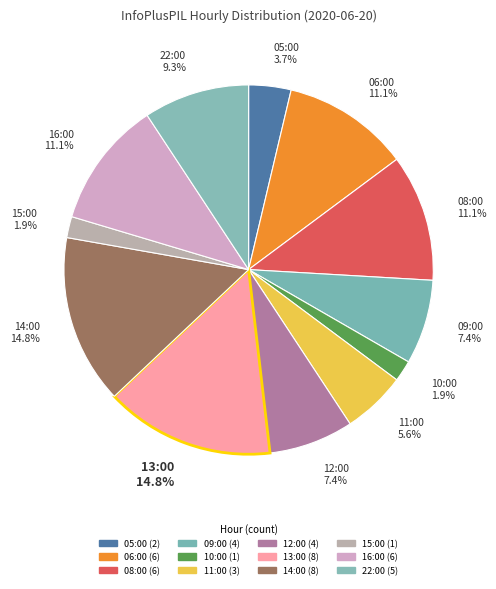

Combined, do 08:00 and 13:00 account for over 50%?

No